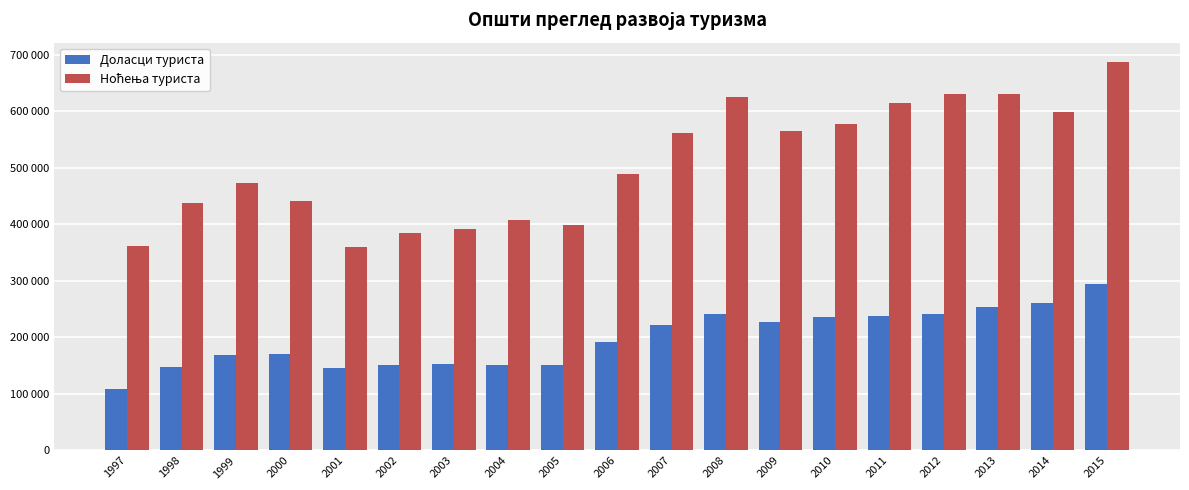

Does the chart contain any negative values?

No